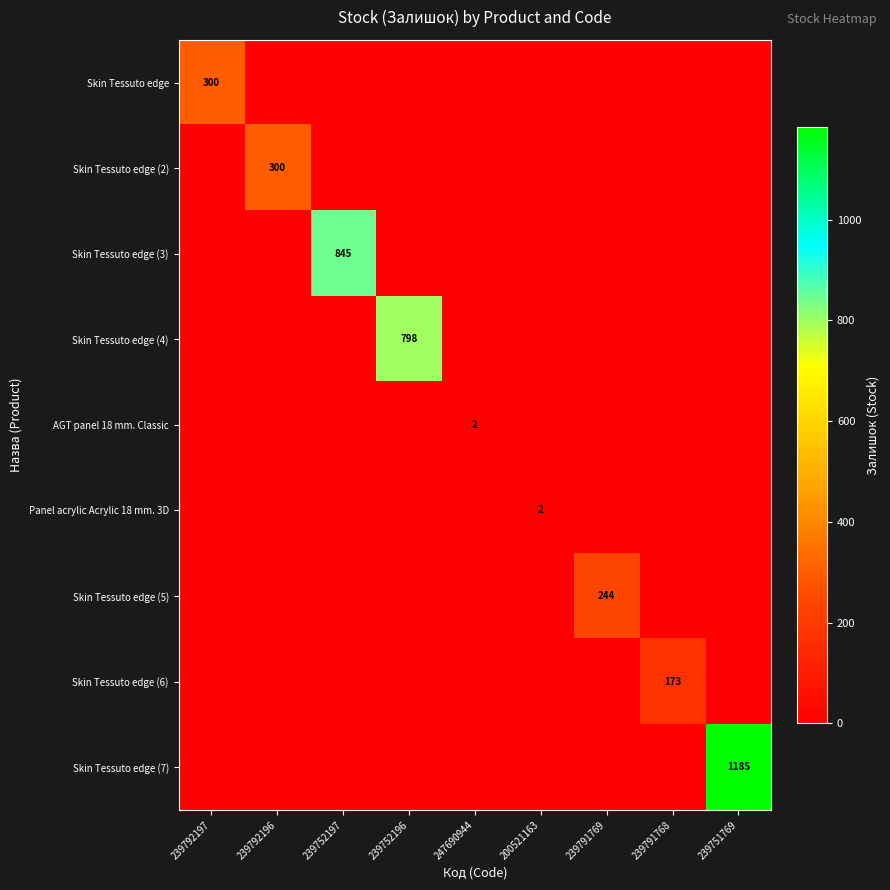

At which category does the chart reach its peak across all series?

239751769